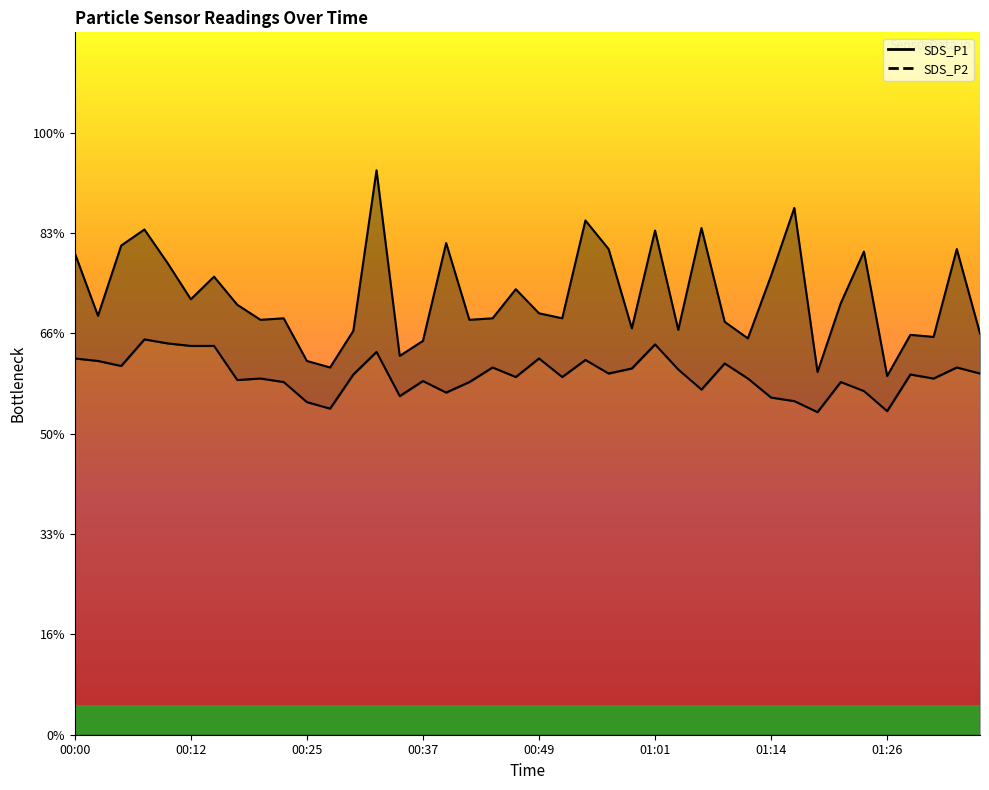

What is the greatest value displayed?

11.2